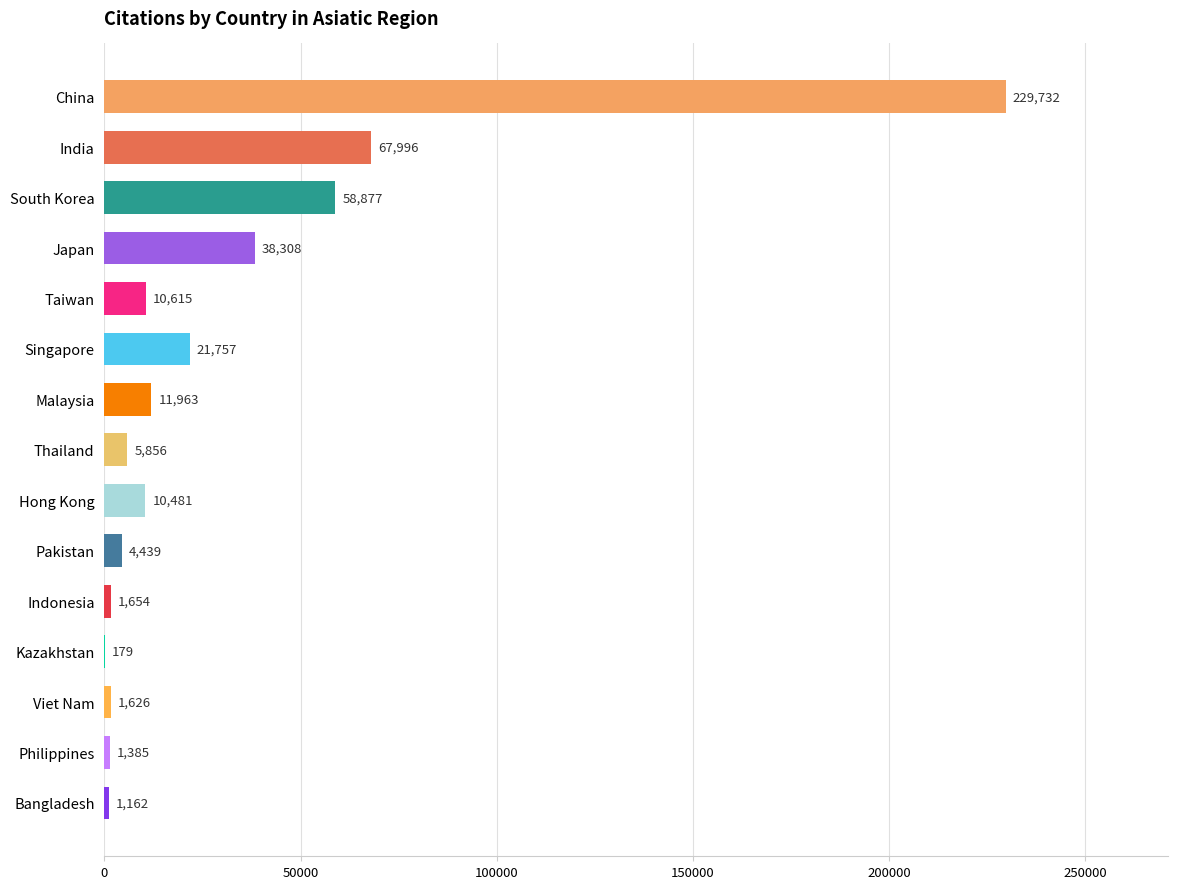

What is the maximum value shown in the chart?

229732